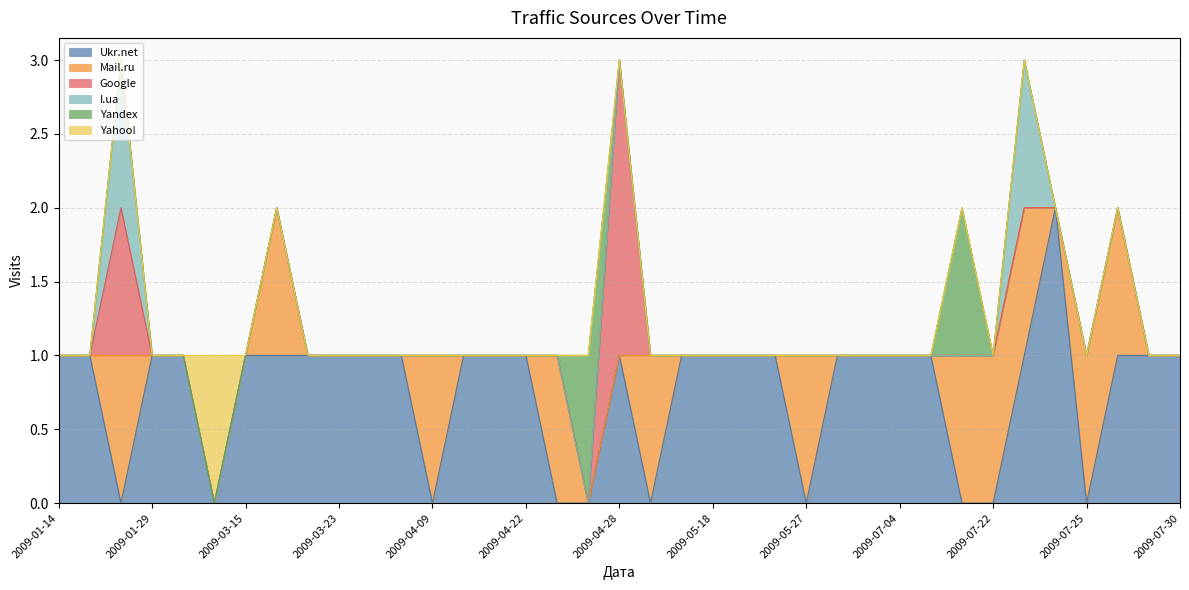

Reading left to right, extract all data points from this chart.

Ukr.net: 2009-07-30=1	2009-07-29=1	2009-07-27=1	2009-07-25=0	2009-07-24=2	2009-07-23=1	2009-07-22=0	2009-07-18=0	2009-07-13=1	2009-07-04=1	2009-06-24=1	2009-06-23=1	2009-05-27=0	2009-05-25=1	2009-05-21=1	2009-05-18=1	2009-05-17=1	2009-05-13=0	2009-04-28=1	2009-04-27=0	2009-04-26=0	2009-04-22=1	2009-04-15=1	2009-04-14=1	2009-04-09=0	2009-03-31=1	2009-03-25=1	2009-03-23=1	2009-03-17=1	2009-03-16=1	2009-03-15=1	2009-03-13=0	2009-02-02=1	2009-01-29=1	2009-01-27=0	2009-01-23=1	2009-01-14=1
Mail.ru: 2009-07-30=0	2009-07-29=0	2009-07-27=1	2009-07-25=1	2009-07-24=0	2009-07-23=1	2009-07-22=1	2009-07-18=1	2009-07-13=0	2009-07-04=0	2009-06-24=0	2009-06-23=0	2009-05-27=1	2009-05-25=0	2009-05-21=0	2009-05-18=0	2009-05-17=0	2009-05-13=1	2009-04-28=0	2009-04-27=0	2009-04-26=1	2009-04-22=0	2009-04-15=0	2009-04-14=0	2009-04-09=1	2009-03-31=0	2009-03-25=0	2009-03-23=0	2009-03-17=0	2009-03-16=1	2009-03-15=0	2009-03-13=0	2009-02-02=0	2009-01-29=0	2009-01-27=1	2009-01-23=0	2009-01-14=0
Google: 2009-07-30=0	2009-07-29=0	2009-07-27=0	2009-07-25=0	2009-07-24=0	2009-07-23=0	2009-07-22=0	2009-07-18=0	2009-07-13=0	2009-07-04=0	2009-06-24=0	2009-06-23=0	2009-05-27=0	2009-05-25=0	2009-05-21=0	2009-05-18=0	2009-05-17=0	2009-05-13=0	2009-04-28=2	2009-04-27=0	2009-04-26=0	2009-04-22=0	2009-04-15=0	2009-04-14=0	2009-04-09=0	2009-03-31=0	2009-03-25=0	2009-03-23=0	2009-03-17=0	2009-03-16=0	2009-03-15=0	2009-03-13=0	2009-02-02=0	2009-01-29=0	2009-01-27=1	2009-01-23=0	2009-01-14=0
I.ua: 2009-07-30=0	2009-07-29=0	2009-07-27=0	2009-07-25=0	2009-07-24=0	2009-07-23=1	2009-07-22=0	2009-07-18=0	2009-07-13=0	2009-07-04=0	2009-06-24=0	2009-06-23=0	2009-05-27=0	2009-05-25=0	2009-05-21=0	2009-05-18=0	2009-05-17=0	2009-05-13=0	2009-04-28=0	2009-04-27=0	2009-04-26=0	2009-04-22=0	2009-04-15=0	2009-04-14=0	2009-04-09=0	2009-03-31=0	2009-03-25=0	2009-03-23=0	2009-03-17=0	2009-03-16=0	2009-03-15=0	2009-03-13=0	2009-02-02=0	2009-01-29=0	2009-01-27=1	2009-01-23=0	2009-01-14=0
Yandex: 2009-07-30=0	2009-07-29=0	2009-07-27=0	2009-07-25=0	2009-07-24=0	2009-07-23=0	2009-07-22=0	2009-07-18=1	2009-07-13=0	2009-07-04=0	2009-06-24=0	2009-06-23=0	2009-05-27=0	2009-05-25=0	2009-05-21=0	2009-05-18=0	2009-05-17=0	2009-05-13=0	2009-04-28=0	2009-04-27=1	2009-04-26=0	2009-04-22=0	2009-04-15=0	2009-04-14=0	2009-04-09=0	2009-03-31=0	2009-03-25=0	2009-03-23=0	2009-03-17=0	2009-03-16=0	2009-03-15=0	2009-03-13=0	2009-02-02=0	2009-01-29=0	2009-01-27=0	2009-01-23=0	2009-01-14=0
Yahoo!: 2009-07-30=0	2009-07-29=0	2009-07-27=0	2009-07-25=0	2009-07-24=0	2009-07-23=0	2009-07-22=0	2009-07-18=0	2009-07-13=0	2009-07-04=0	2009-06-24=0	2009-06-23=0	2009-05-27=0	2009-05-25=0	2009-05-21=0	2009-05-18=0	2009-05-17=0	2009-05-13=0	2009-04-28=0	2009-04-27=0	2009-04-26=0	2009-04-22=0	2009-04-15=0	2009-04-14=0	2009-04-09=0	2009-03-31=0	2009-03-25=0	2009-03-23=0	2009-03-17=0	2009-03-16=0	2009-03-15=0	2009-03-13=1	2009-02-02=0	2009-01-29=0	2009-01-27=0	2009-01-23=0	2009-01-14=0